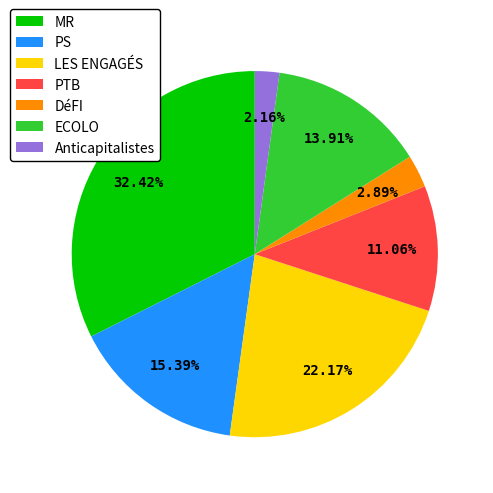

To the nearest percent, what percentage of the pie is Anticapitalistes?

2%